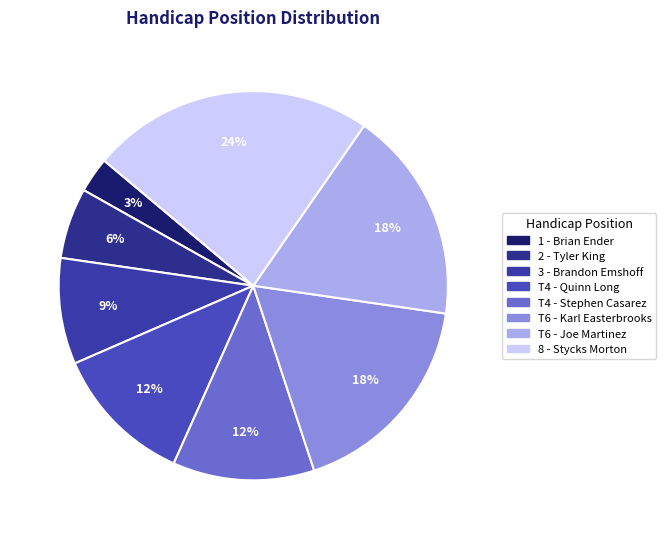

What is the largest slice in the pie chart?

8